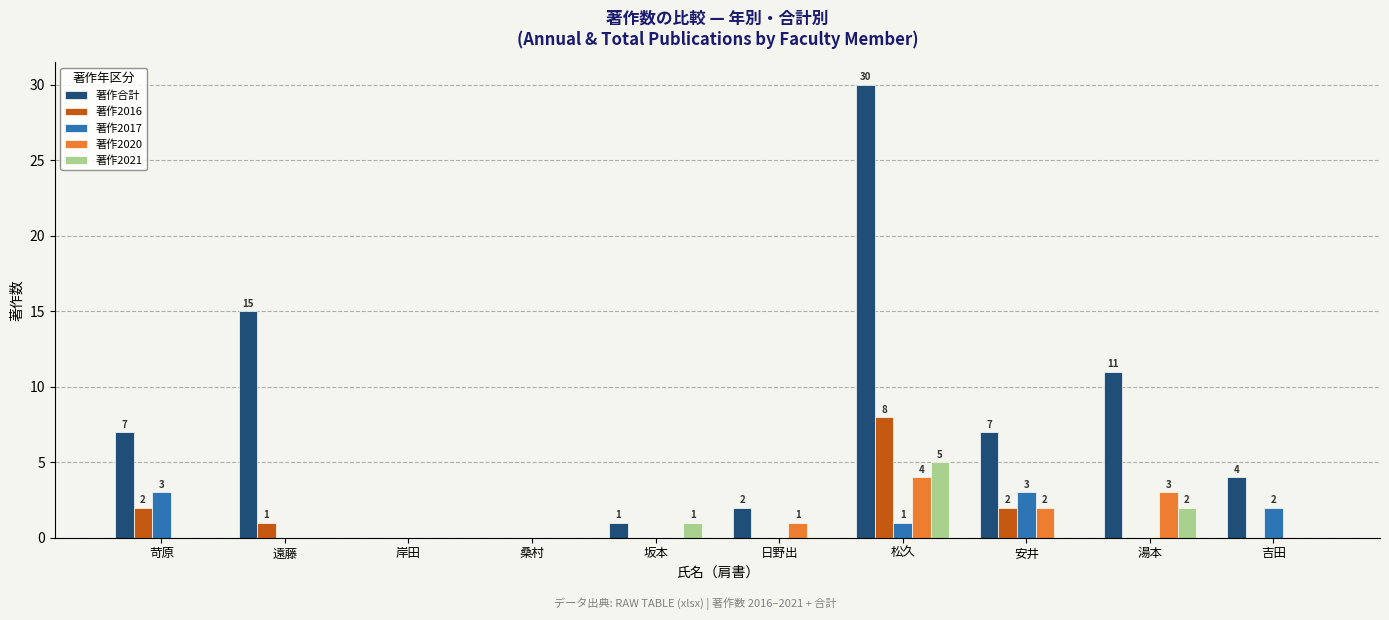

How many 著作2020 values are between 0 and 2?

8